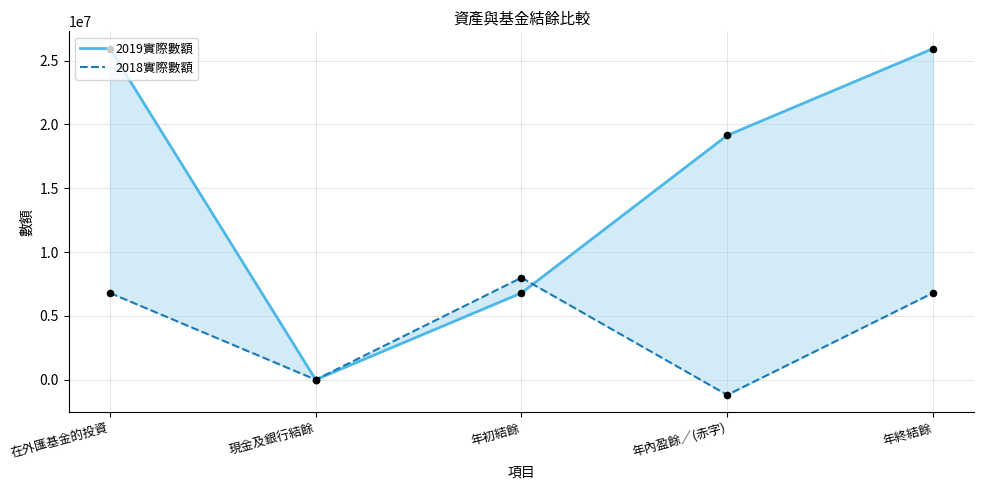

Which series reaches the minimum Y coordinate?

2018實際數額